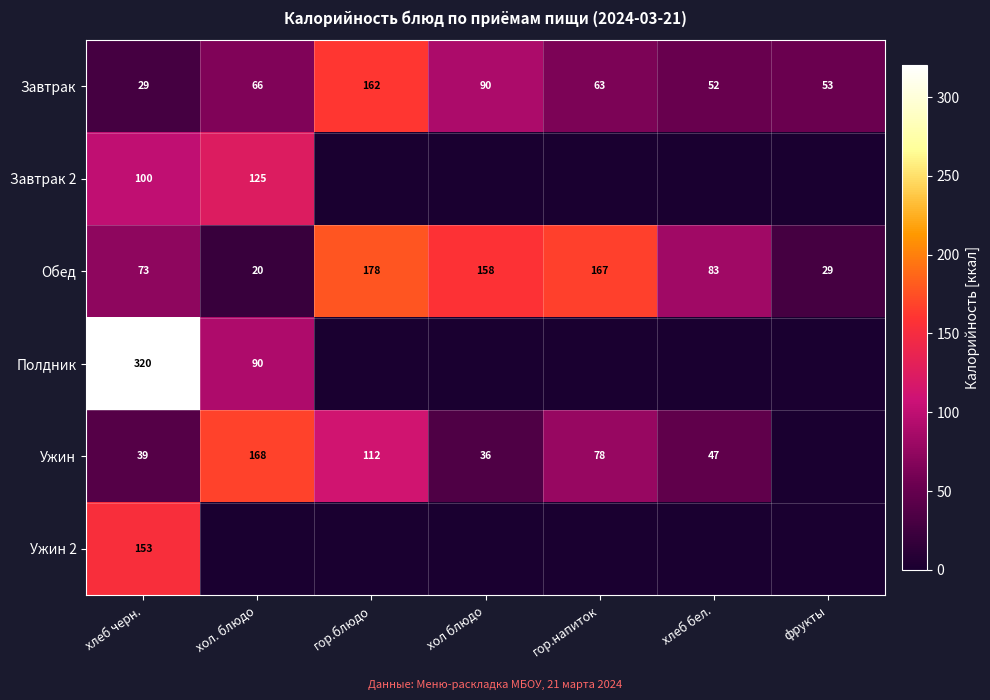

What is the maximum value shown in the chart?

320.1